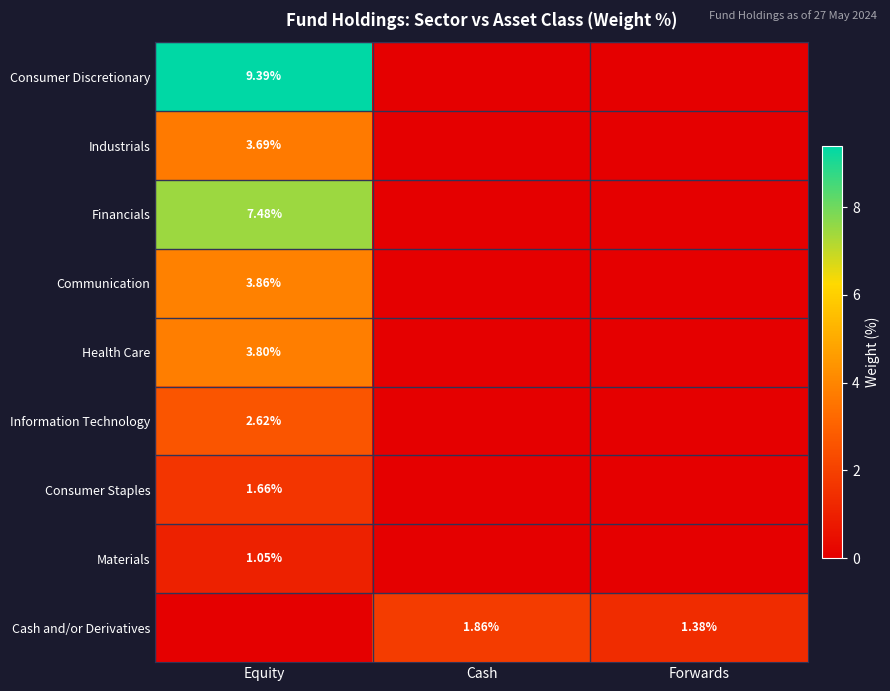

What is the maximum value for Materials?

1.1